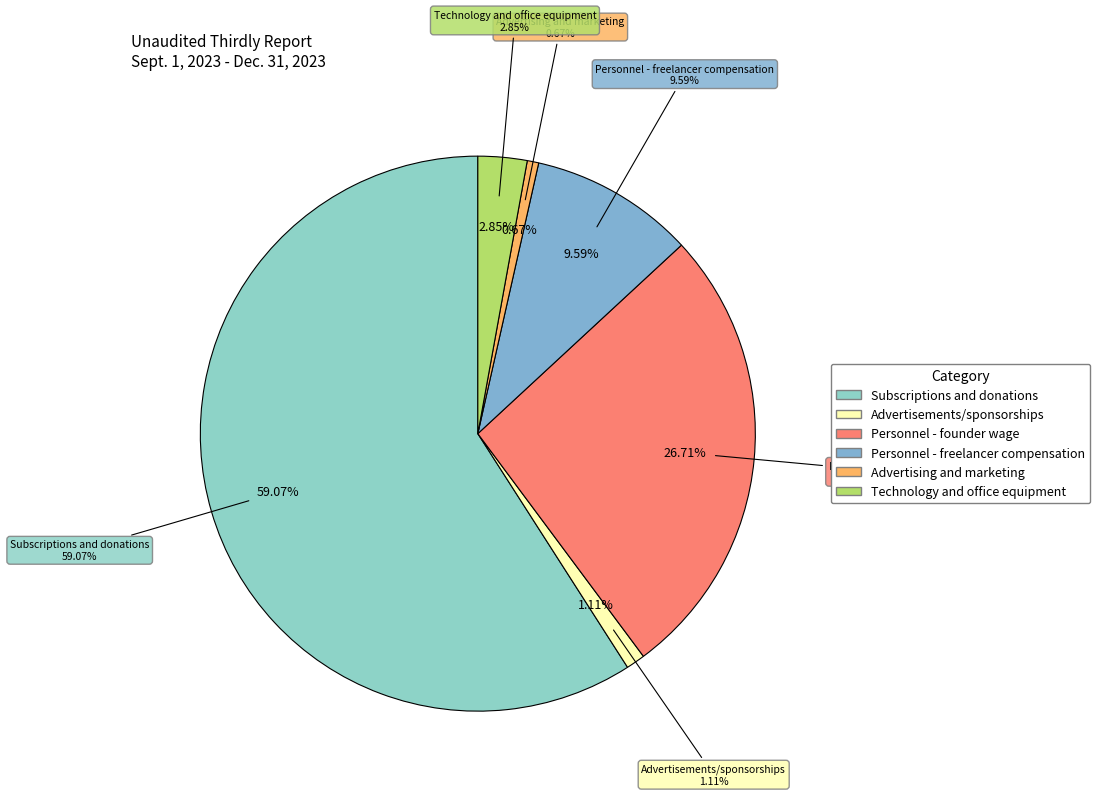

What is the largest slice in the pie chart?

Subscriptions and donations